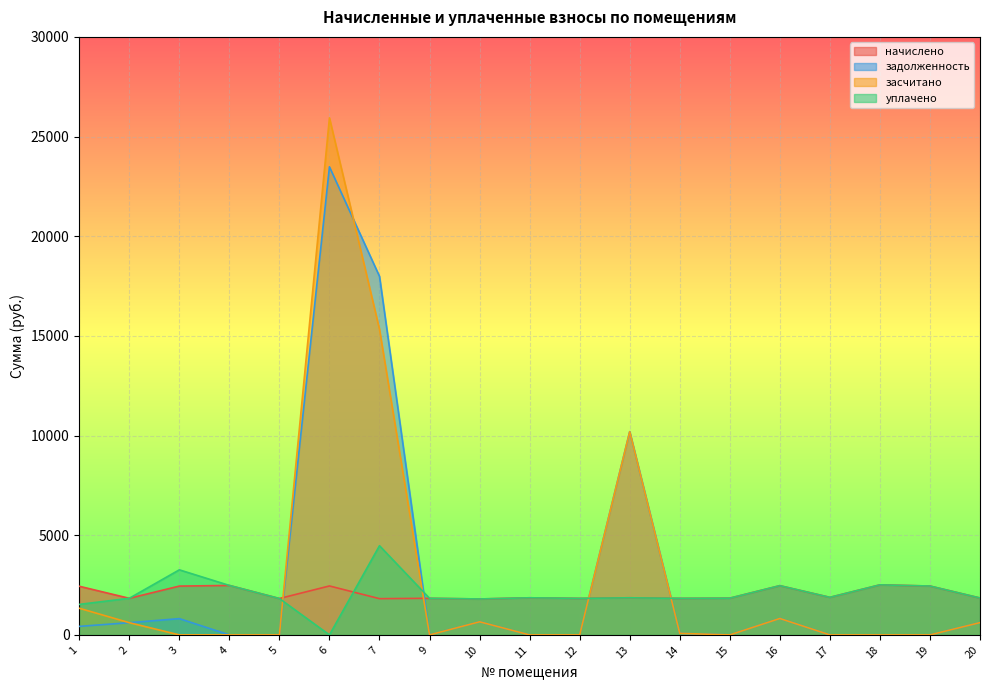

At which category is the sum across all series the highest?

6